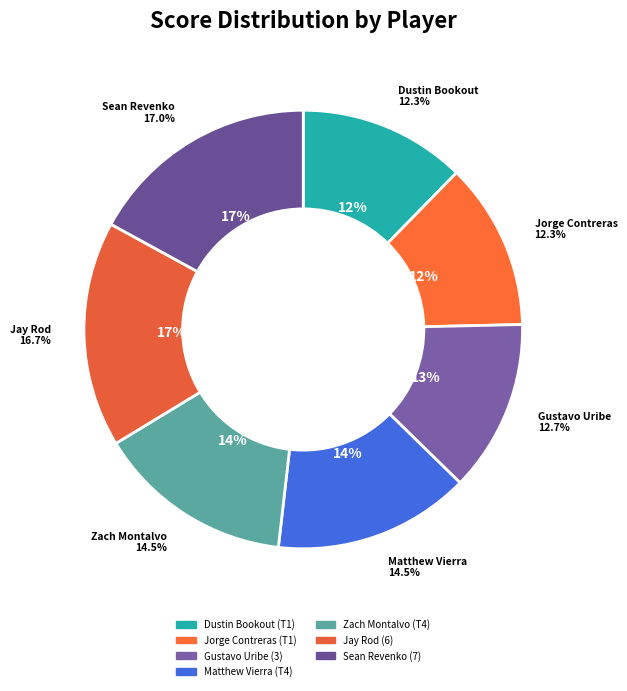

Is the sum of Zach Montalvo (T4) and Jorge Contreras (T1) greater than half?

No